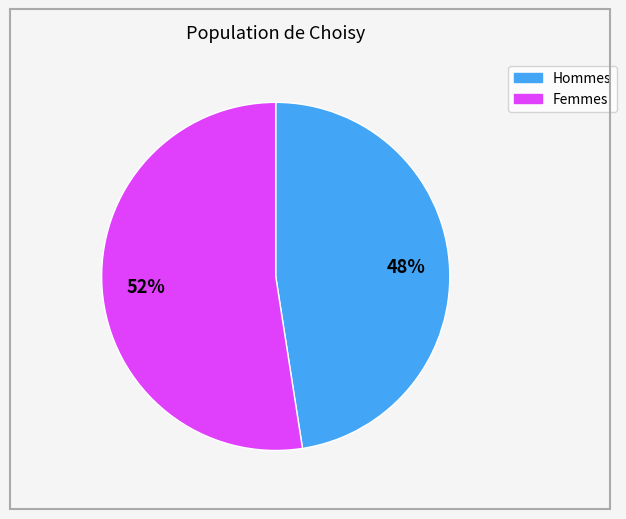

Is there any slice that represents more than half of the pie?

Yes